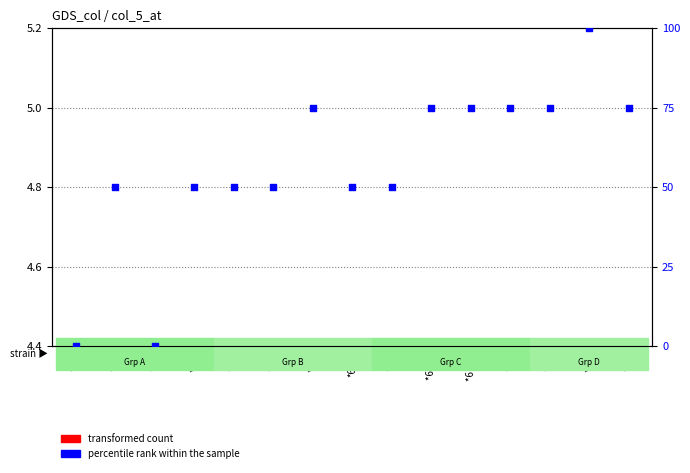

What are all the series names shown in the legend?

transformed count, percentile rank within the sample